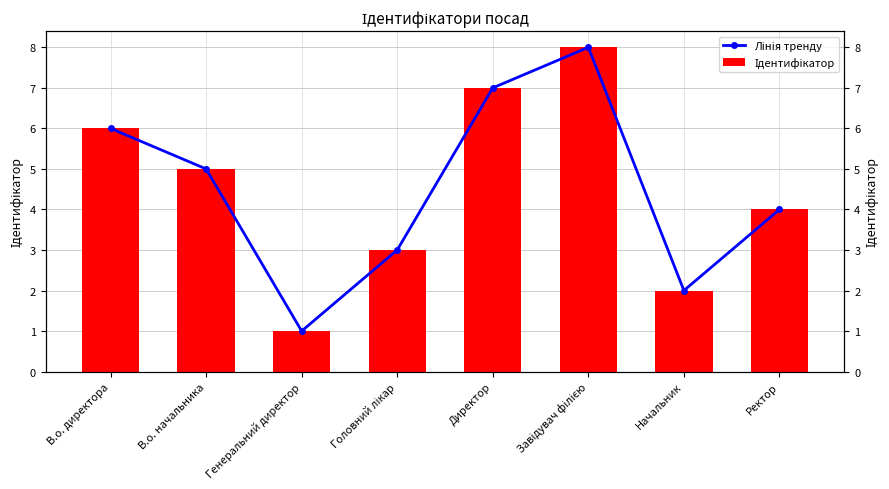

True or false: Лінія тренду has a value of 4 at В.о. директора.

False